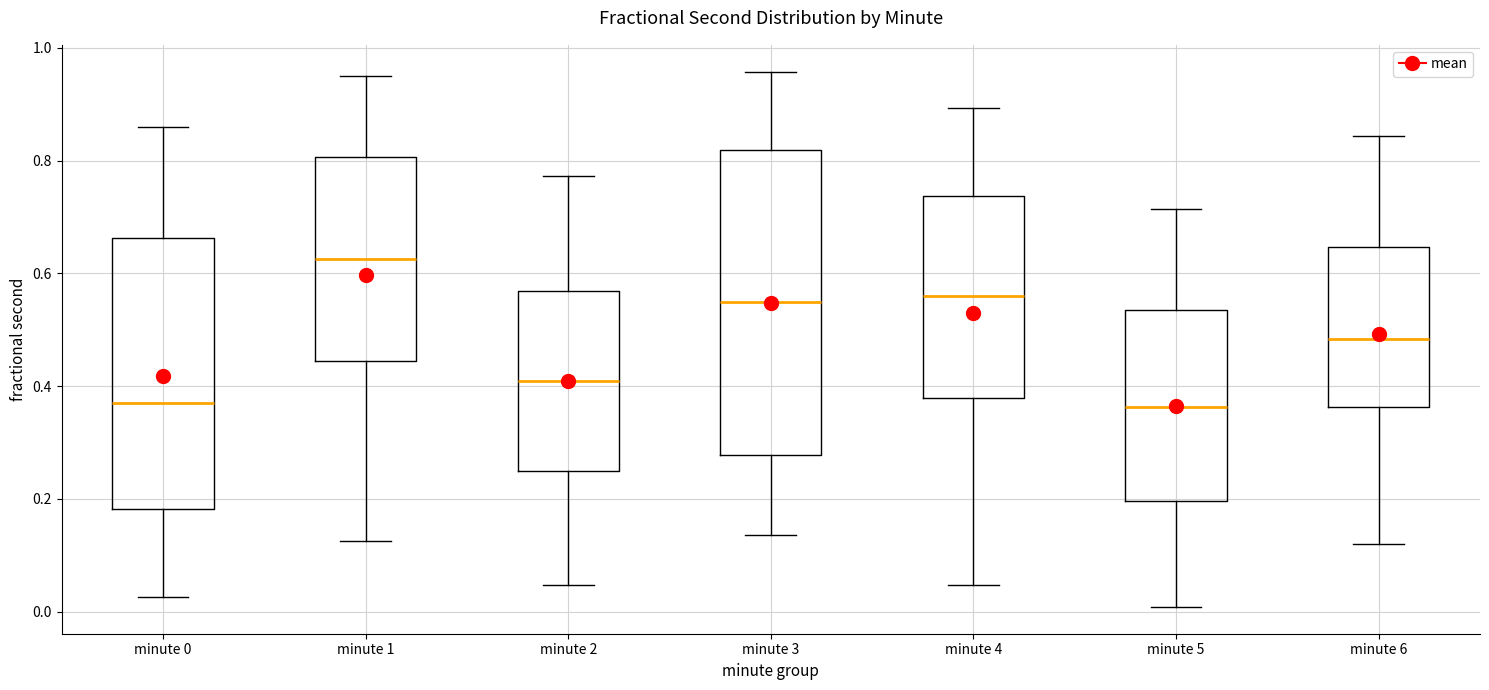

Reading left to right, transcribe this box plot: for each box, give where its median line is, the range the box spans, and where its two whiskers end, as read against the y-axis. The values are not printed on the chart, so give them approximately, as read against the axis.

minute 0: median 0.36, box 0.18 to 0.66, whiskers 0.02 to 0.86
minute 1: median 0.62, box 0.44 to 0.80, whiskers 0.12 to 0.94
minute 2: median 0.40, box 0.24 to 0.56, whiskers 0.04 to 0.78
minute 3: median 0.54, box 0.28 to 0.82, whiskers 0.14 to 0.96
minute 4: median 0.56, box 0.38 to 0.74, whiskers 0.04 to 0.90
minute 5: median 0.36, box 0.20 to 0.54, whiskers 0.00 to 0.72
minute 6: median 0.48, box 0.36 to 0.64, whiskers 0.12 to 0.84